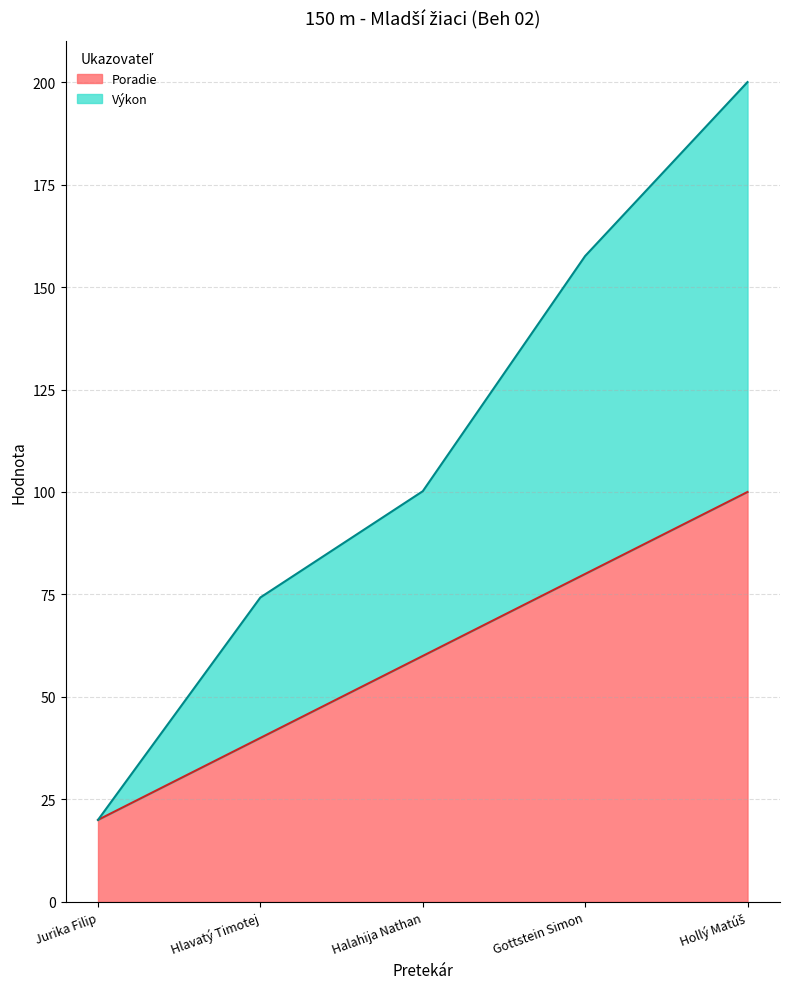

How many distinct data groups are displayed?

2